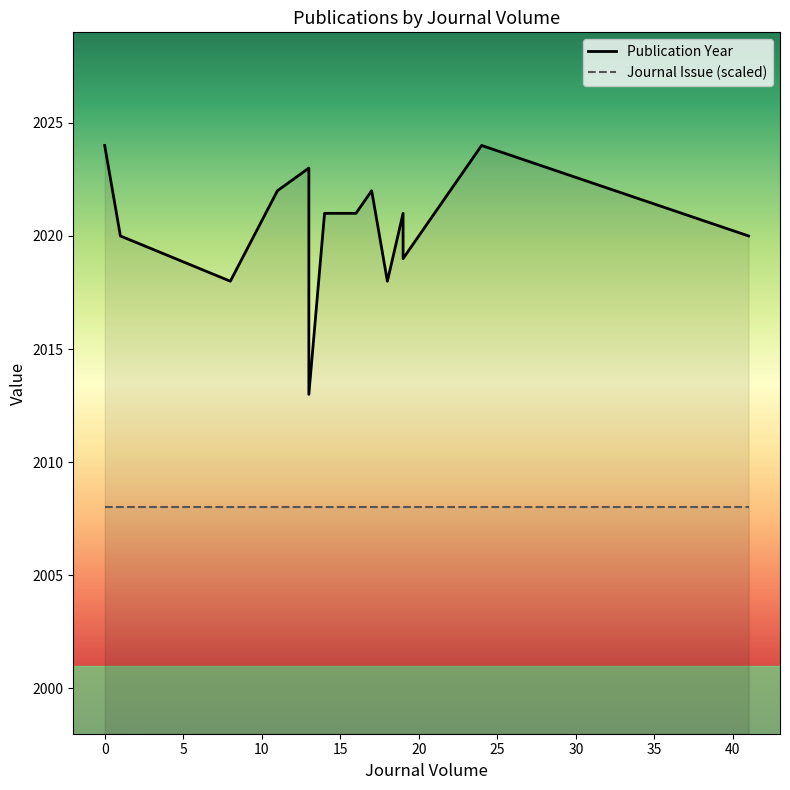

What is the maximum value shown in the chart?

2024